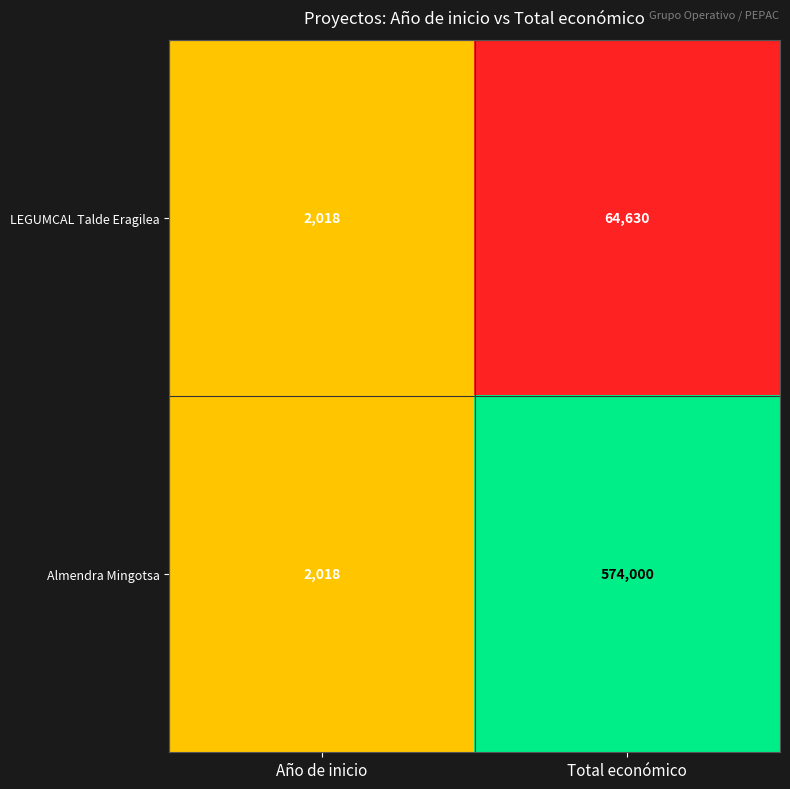

What is the total value across all series at Total económico?

638630